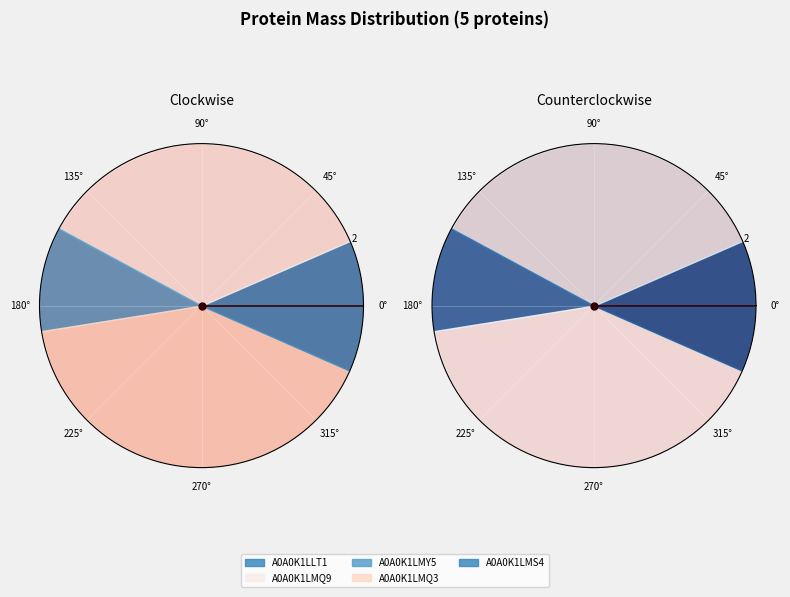

To the nearest percent, what is the average slice percentage?

20%